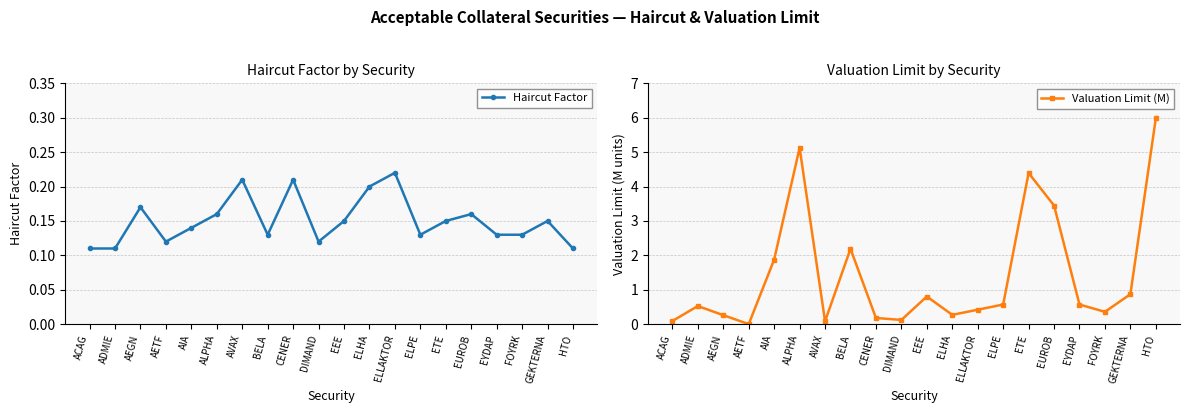

Is this an area chart (filled region under the line)?

No